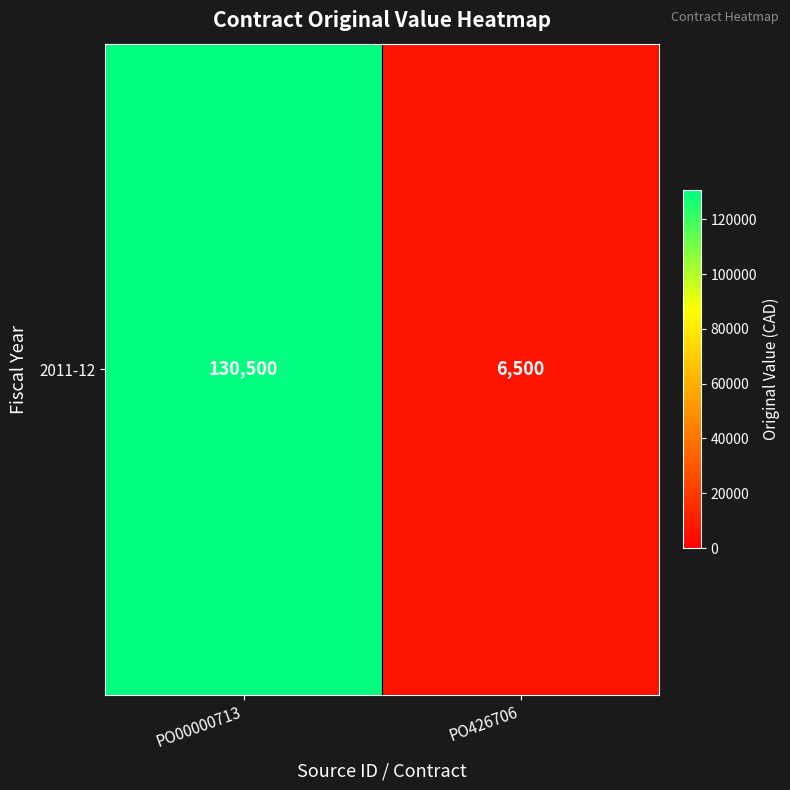

What is the sum of the values at PO00000713 and PO426706?

137000